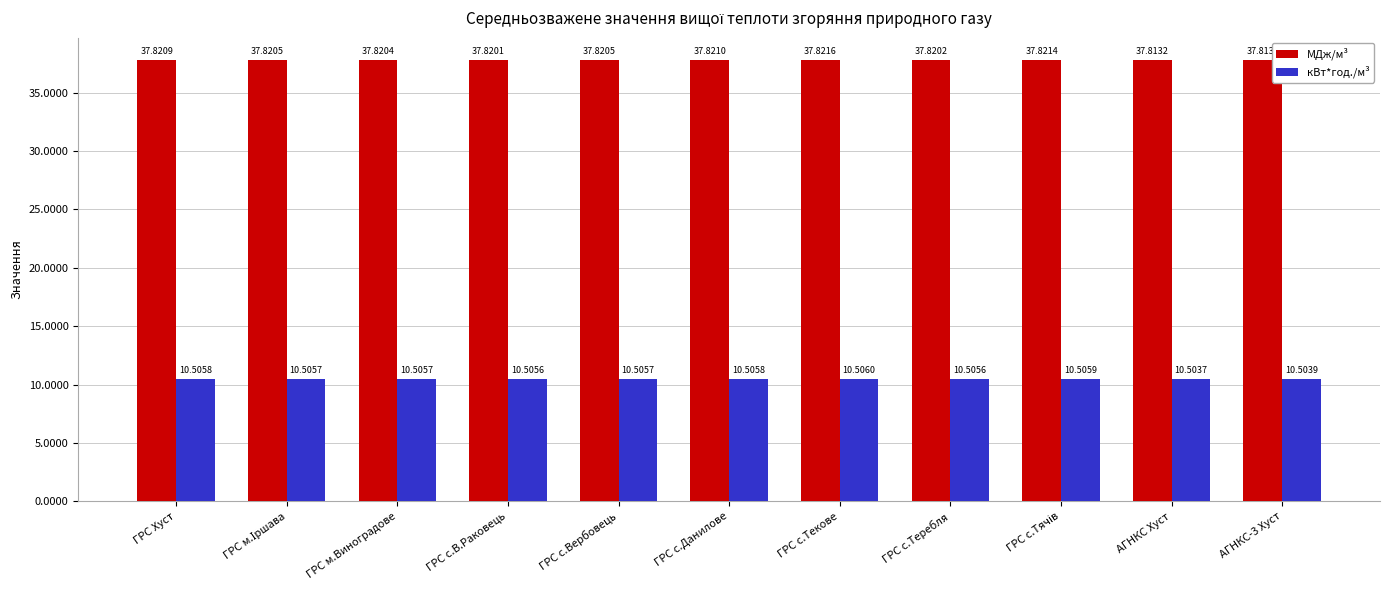

What position from the right is АГНКС Хуст?

2